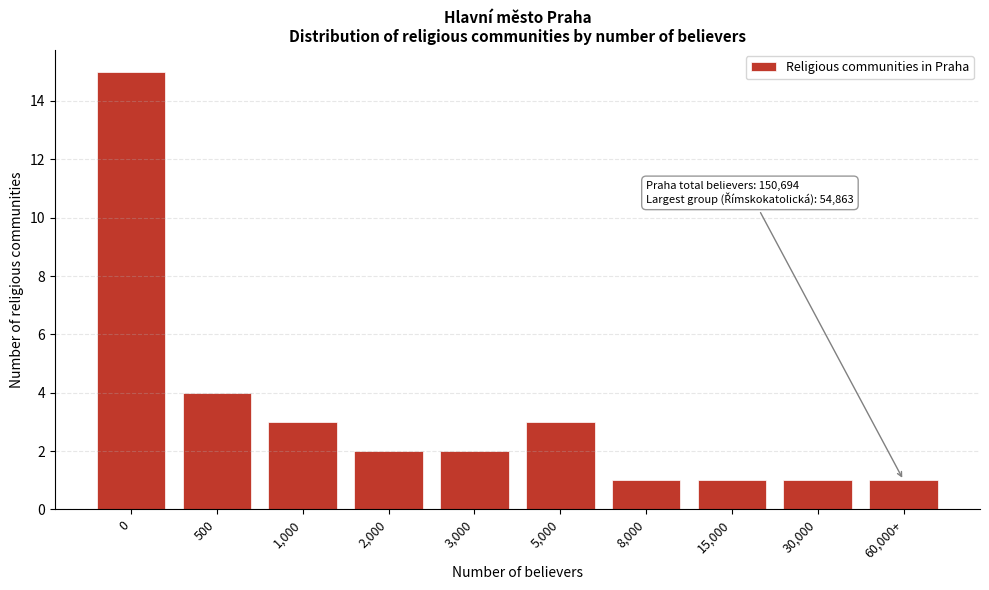

Reading right to left, extract all data points from this chart.

60,000+=1	30,000=1	15,000=1	8,000=1	5,000=3	3,000=2	2,000=2	1,000=3	500=4	0=15